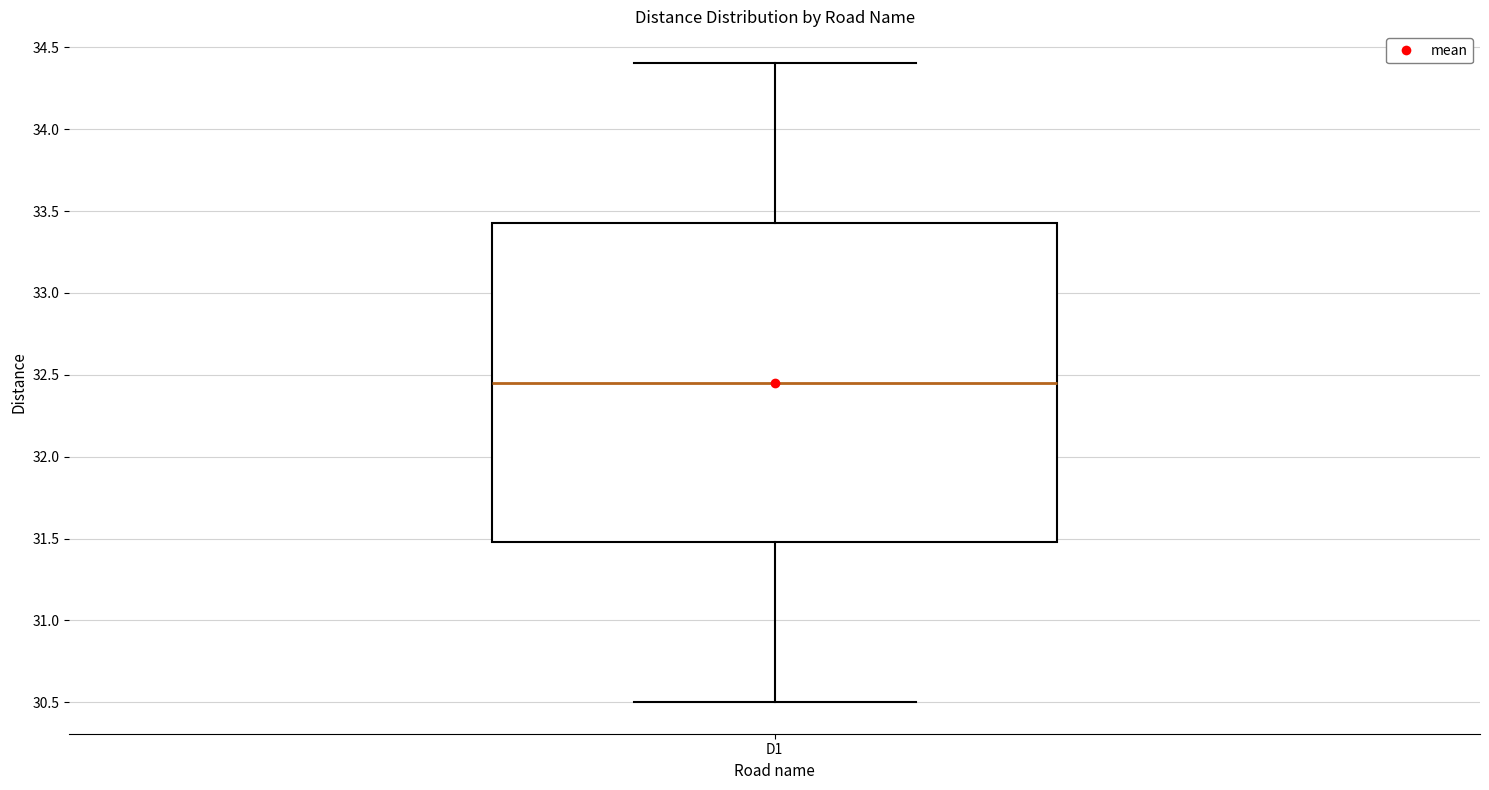

Read this box plot against the y-axis: the position of the median line, the range covered by the box, and the ends of both whiskers. The values are not printed on the chart, so give them approximately, as read against the axis.

median 32.45, box 31.50 to 33.45, whiskers 30.50 to 34.40